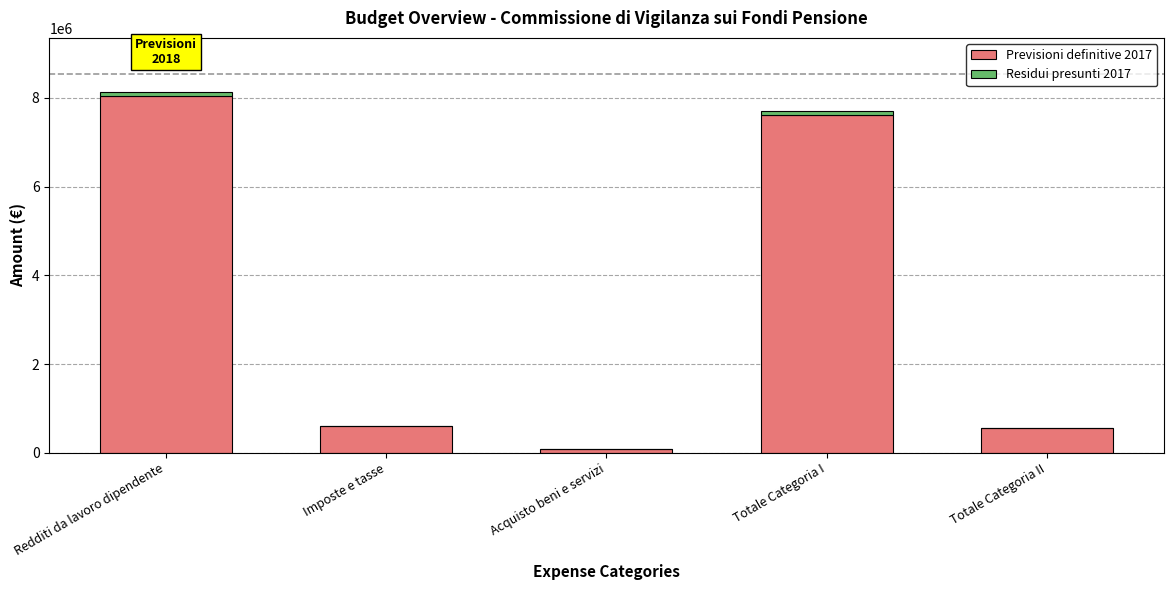

Is it true that Previsioni definitive 2017 equals 11604642.6 at Redditi da lavoro dipendente?

False